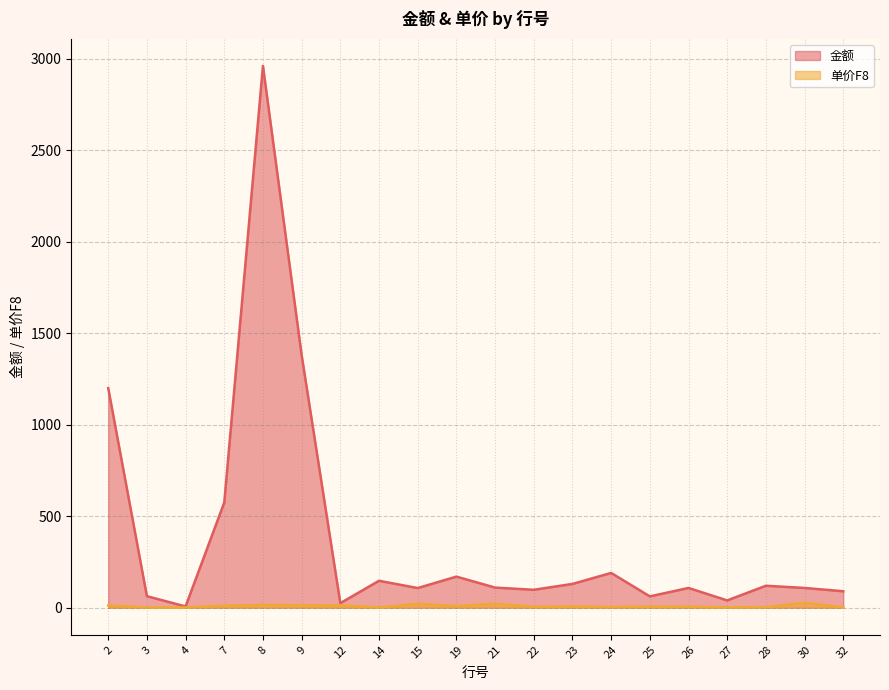

List the series in order of their overall mean, highest first.

金额, 单价F8